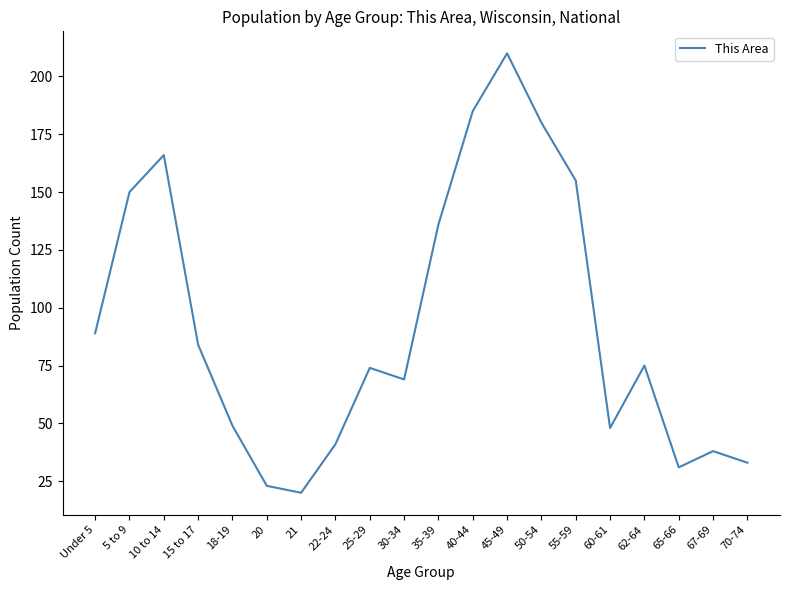

Between 50-54 and 10 to 14, which is larger?

50-54